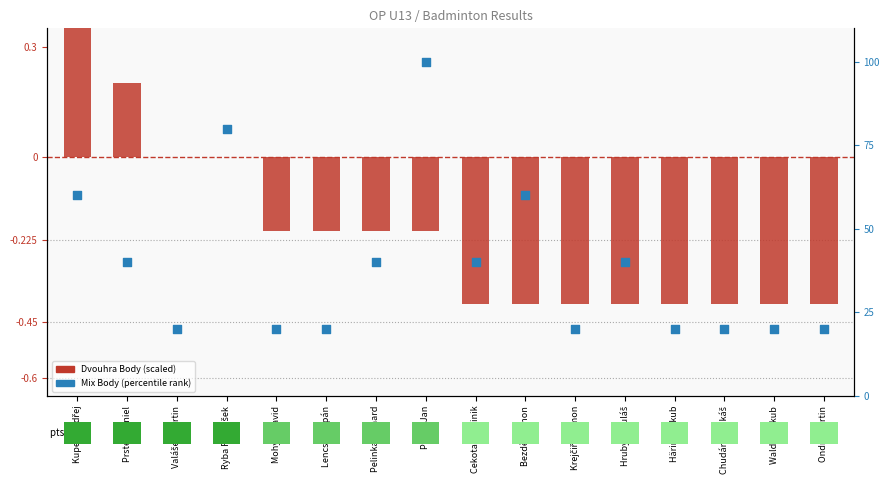

Is the value of Mix Body (percentile rank) at Ryba František greater than the value of Dvouhra Body (scaled) at Cekota Dominik?

Yes